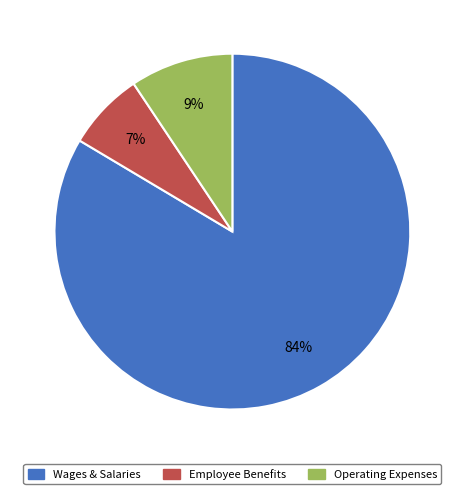

To the nearest percent, what is the average slice percentage?

33%